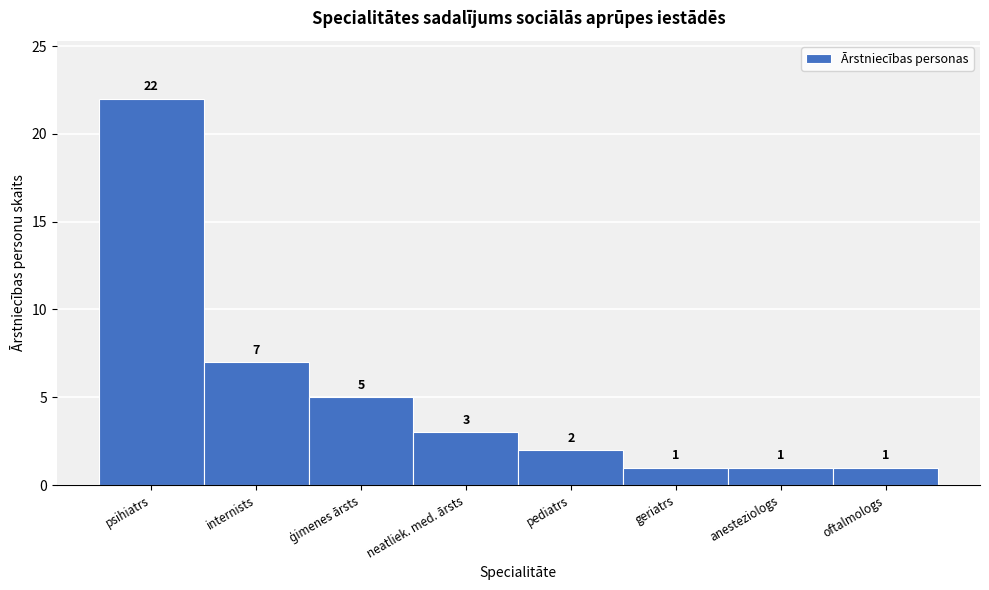

Reading left to right, extract all data points from this chart.

22	7	5	3	2	1	1	1